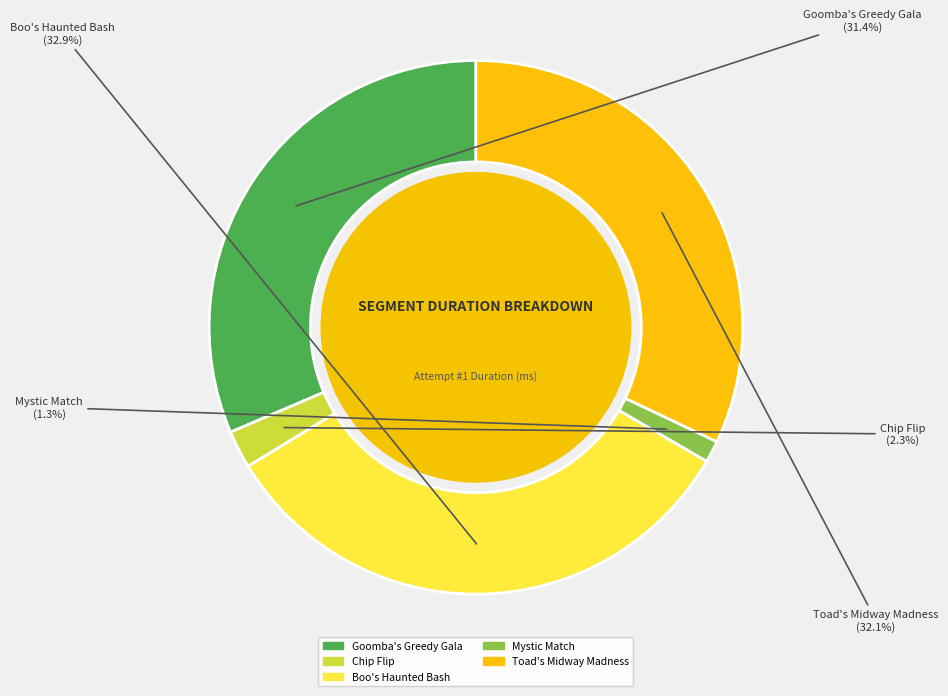

The Toad's Midway Madness slice represents 22% of the pie. True or false?

False